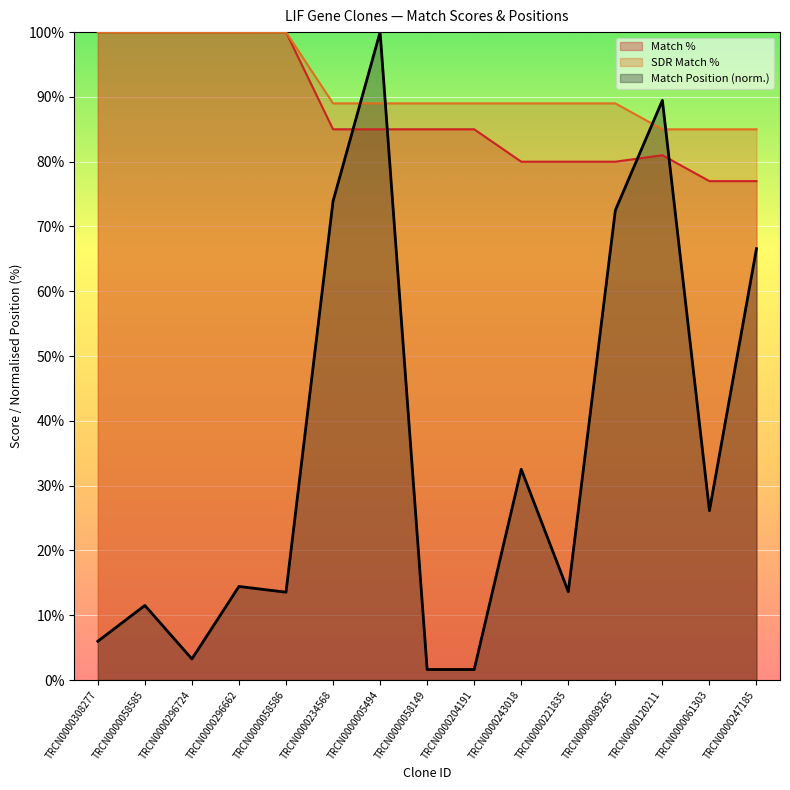

At which category does the chart reach its minimum across all series?

TRCN0000058149